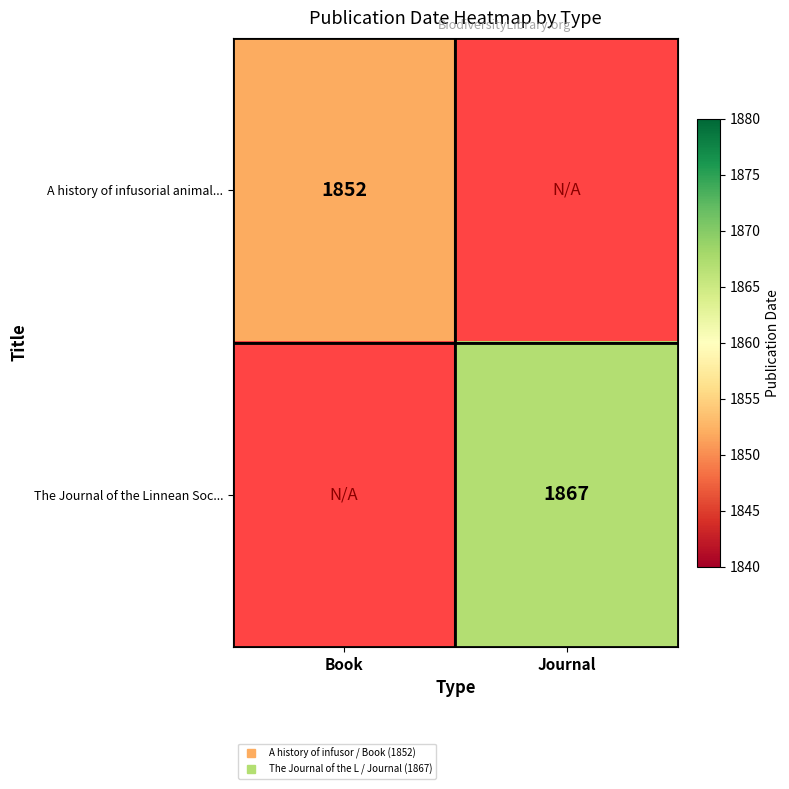

At which label is A history of infusorial animal... closest to 1852?

Book